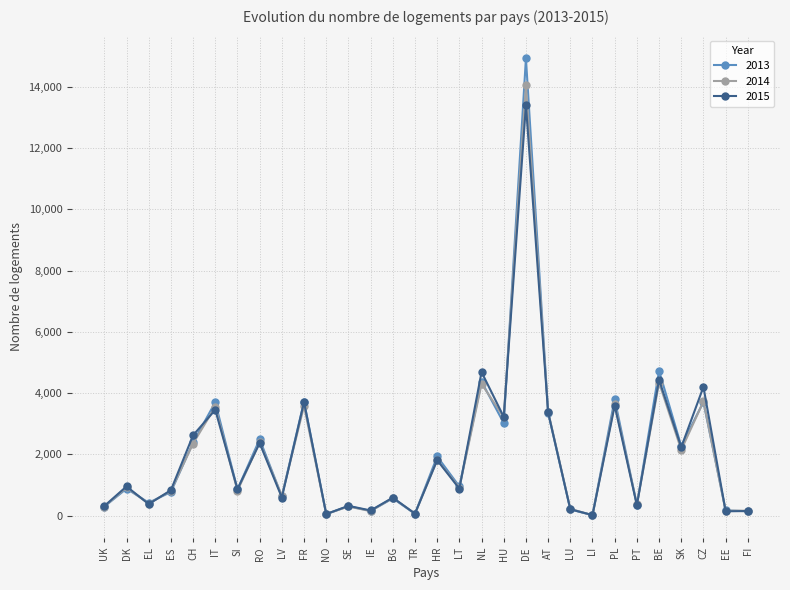

At which label is 2013 closest to 7471?

BE